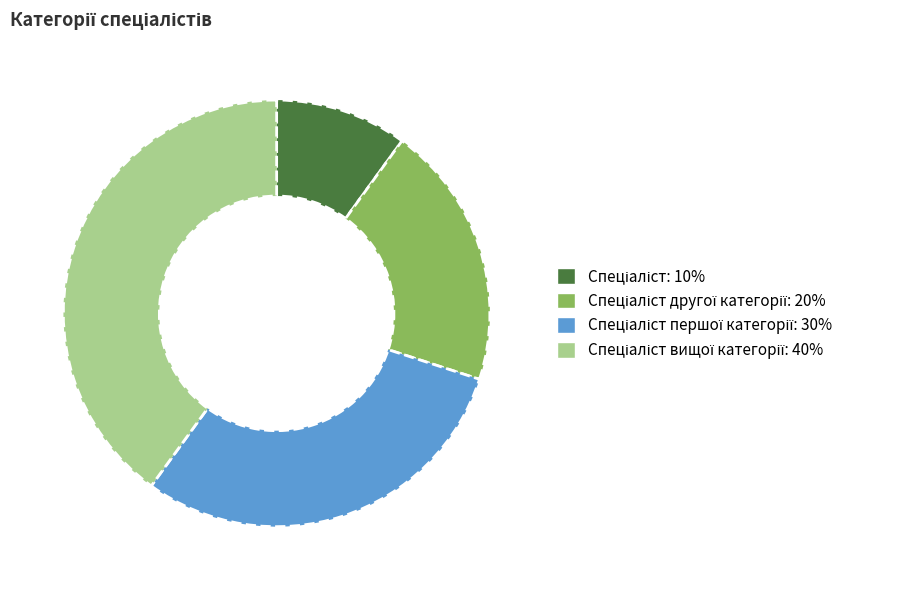

Is there any slice that represents more than half of the pie?

No